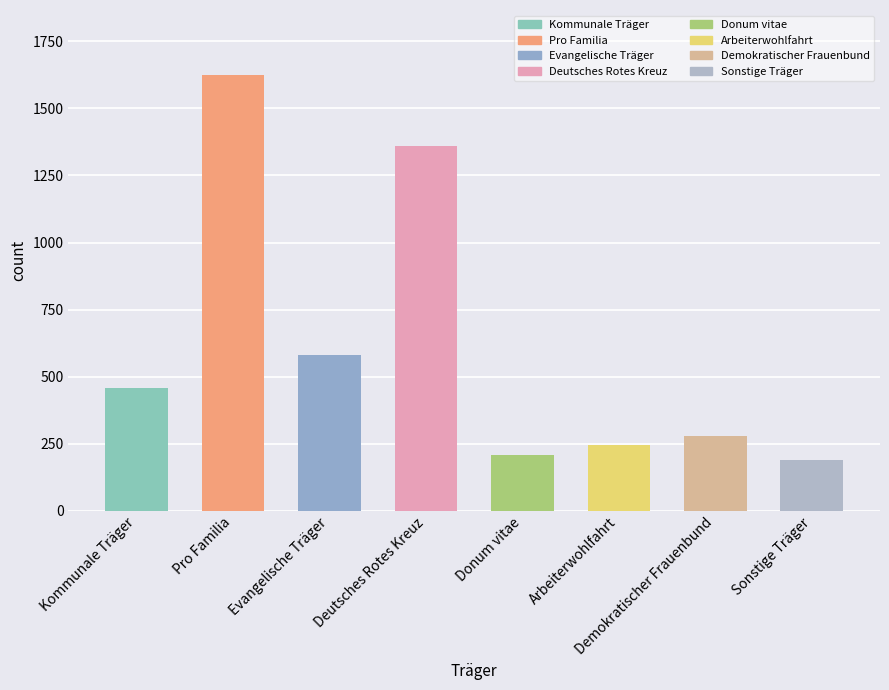

What is the sum of all values?

4940